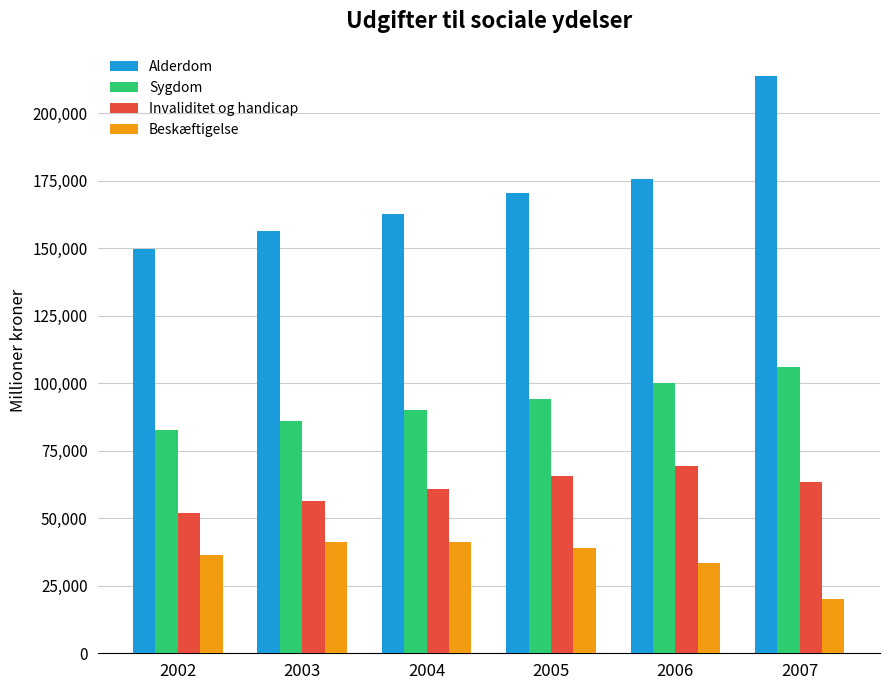

At how many categories does at least one series exceed 29362?

6